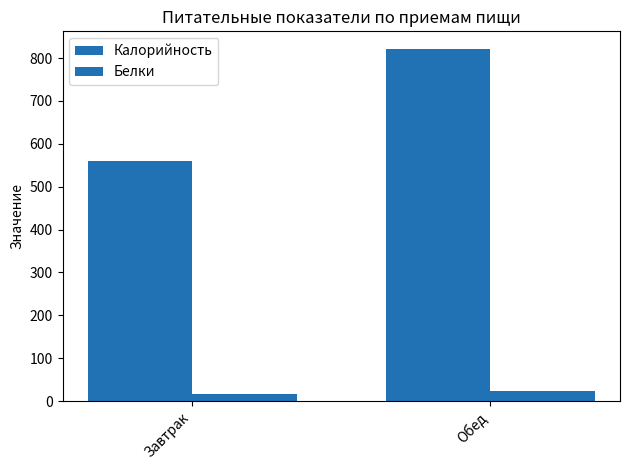

List the series in order of their peak value, lowest first.

Белки, Калорийность